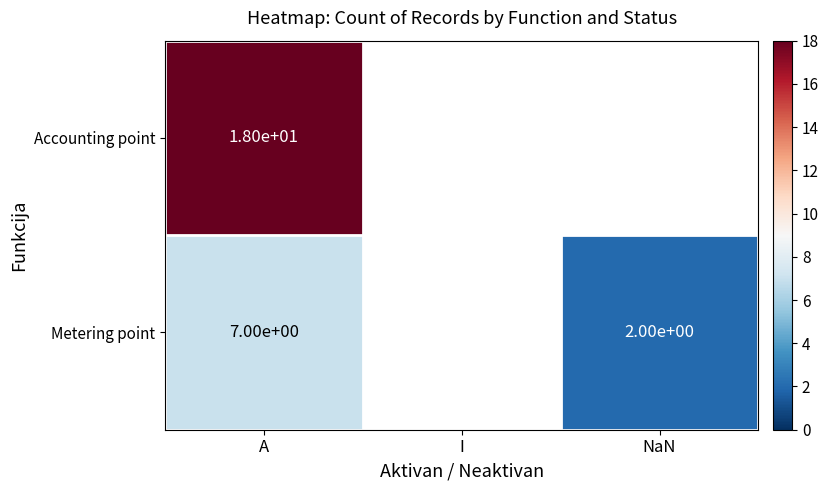

Rank the series at A from lowest to highest value.

Metering point, Accounting point